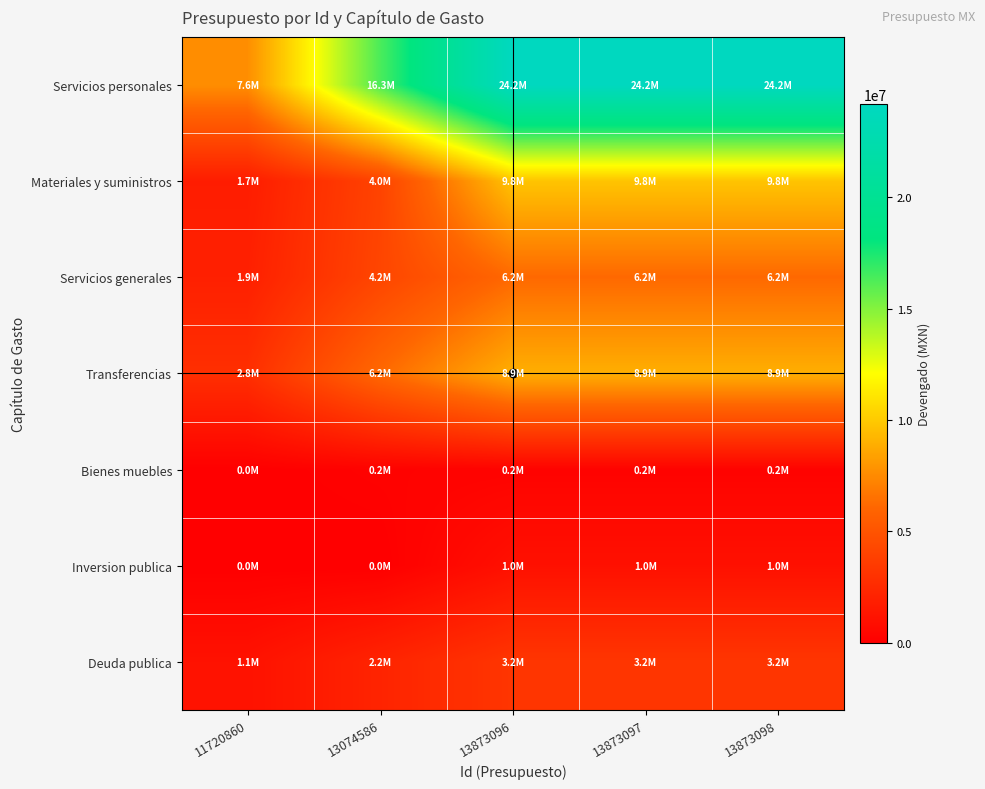

Reading right to left, extract all data points from this chart.

Servicios personales: 13873098=24170486.9	13873097=24170486.9	13873096=24170486.9	13074586=16341678.3	11720860=7634650.7
Materiales y suministros: 13873098=9772071.2	13873097=9772071.2	13873096=9772071.2	13074586=4001284.8	11720860=1735344.6
Servicios generales: 13873098=6156329.7	13873097=6156329.7	13873096=6156329.7	13074586=4157826.6	11720860=1935837.0
Transferencias: 13873098=8934679.2	13873097=8934679.2	13873096=8934679.2	13074586=6169885.1	11720860=2803542.2
Bienes muebles: 13873098=226714.2	13873097=226714.2	13873096=226714.2	13074586=173915.2	11720860=30034.6
Inversion publica: 13873098=994884.3	13873097=994884.3	13873096=994884.3	13074586=0.0	11720860=0.0
Deuda publica: 13873098=3203410.9	13873097=3203410.9	13873096=3203410.9	13074586=2155422.9	11720860=1088862.4